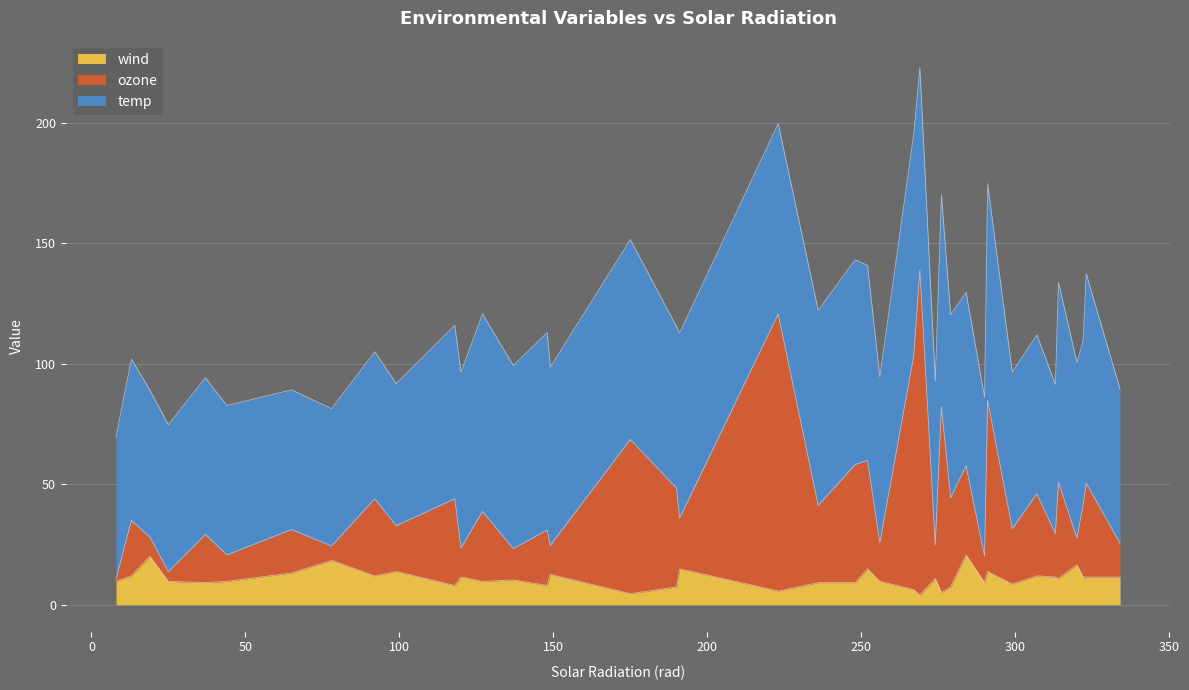

What is the approximate value of wind at 99?

13.8